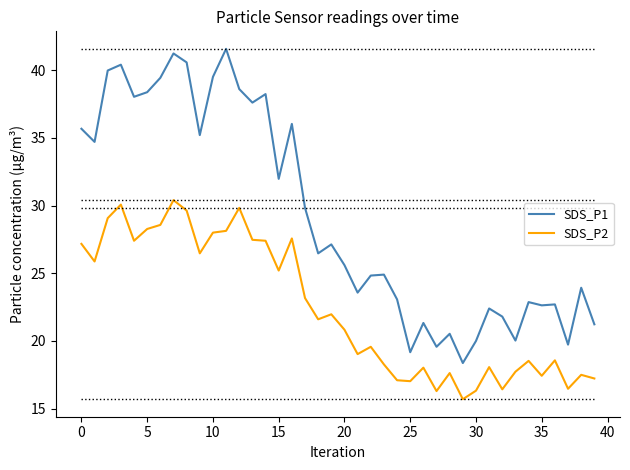

Rank the series by their maximum value, from lowest to highest.

SDS_P2, SDS_P1